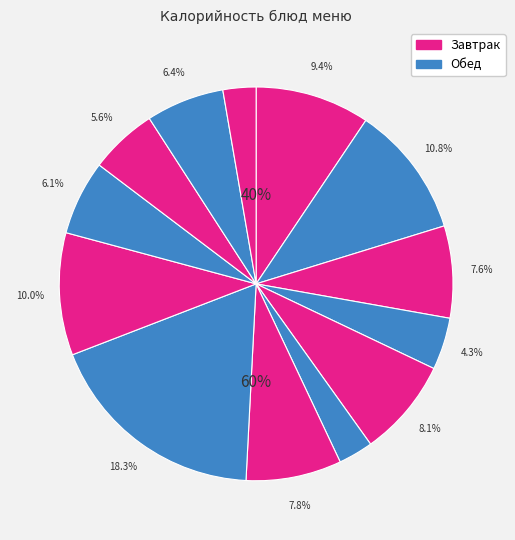

How many slices are in this pie chart?

13